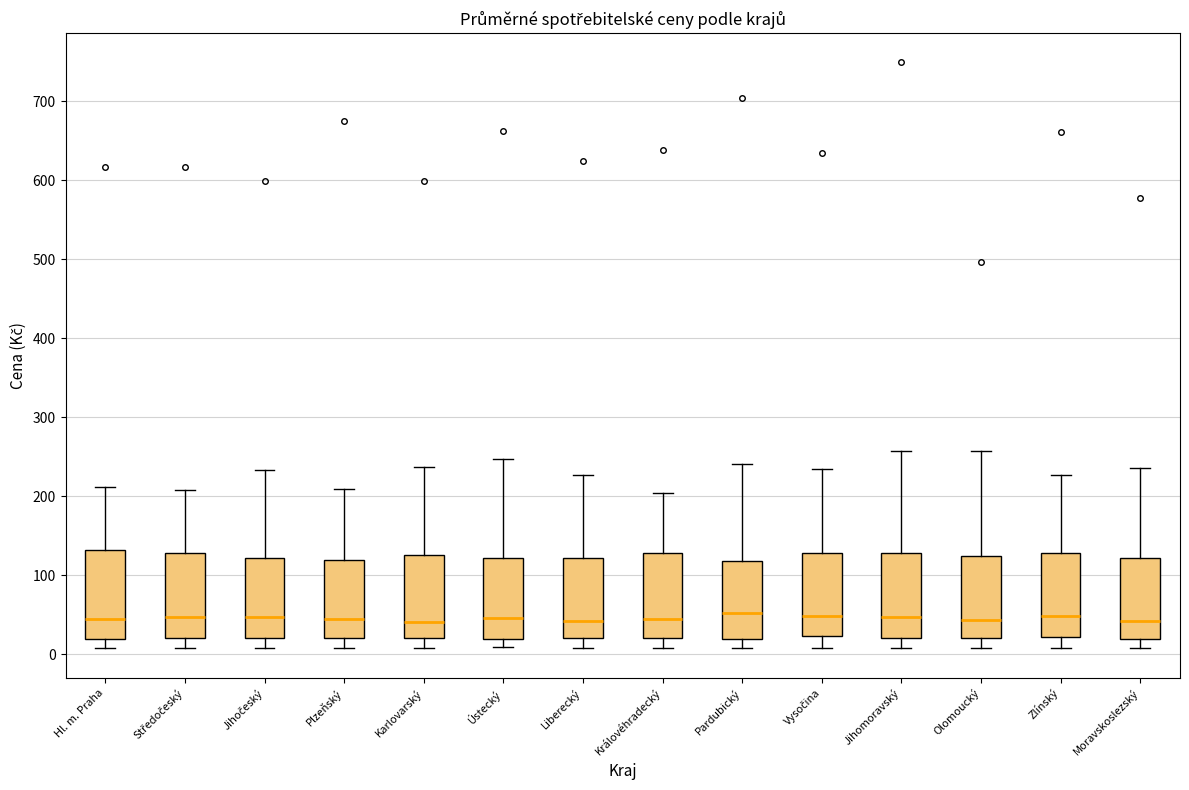

Reading left to right, read every box against the y-axis: the position of its median line, the range the box covers, and the ends of its whiskers. The values are not printed on the chart, so give them approximately, as read against the axis.

Hl. m. Praha: median 40, box 20 to 130, whiskers 10 to 210
Středočeský: median 50, box 20 to 130, whiskers 10 to 210
Jihočeský: median 50, box 20 to 120, whiskers 10 to 230
Plzeňský: median 50, box 20 to 120, whiskers 10 to 210
Karlovarský: median 40, box 20 to 130, whiskers 10 to 240
Ústecký: median 50, box 20 to 120, whiskers 10 to 250
Liberecký: median 40, box 20 to 120, whiskers 10 to 230
Královéhradecký: median 40, box 20 to 130, whiskers 10 to 200
Pardubický: median 50, box 20 to 120, whiskers 10 to 240
Vysočina: median 50, box 20 to 130, whiskers 10 to 230
Jihomoravský: median 50, box 20 to 130, whiskers 10 to 260
Olomoucký: median 40, box 20 to 120, whiskers 10 to 260
Zlínský: median 50, box 20 to 130, whiskers 10 to 230
Moravskoslezský: median 40, box 20 to 120, whiskers 10 to 240